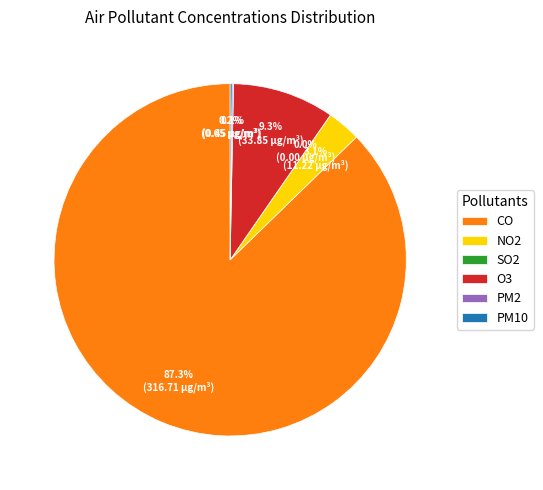

How much of the chart is everything except NO2?

96.9%